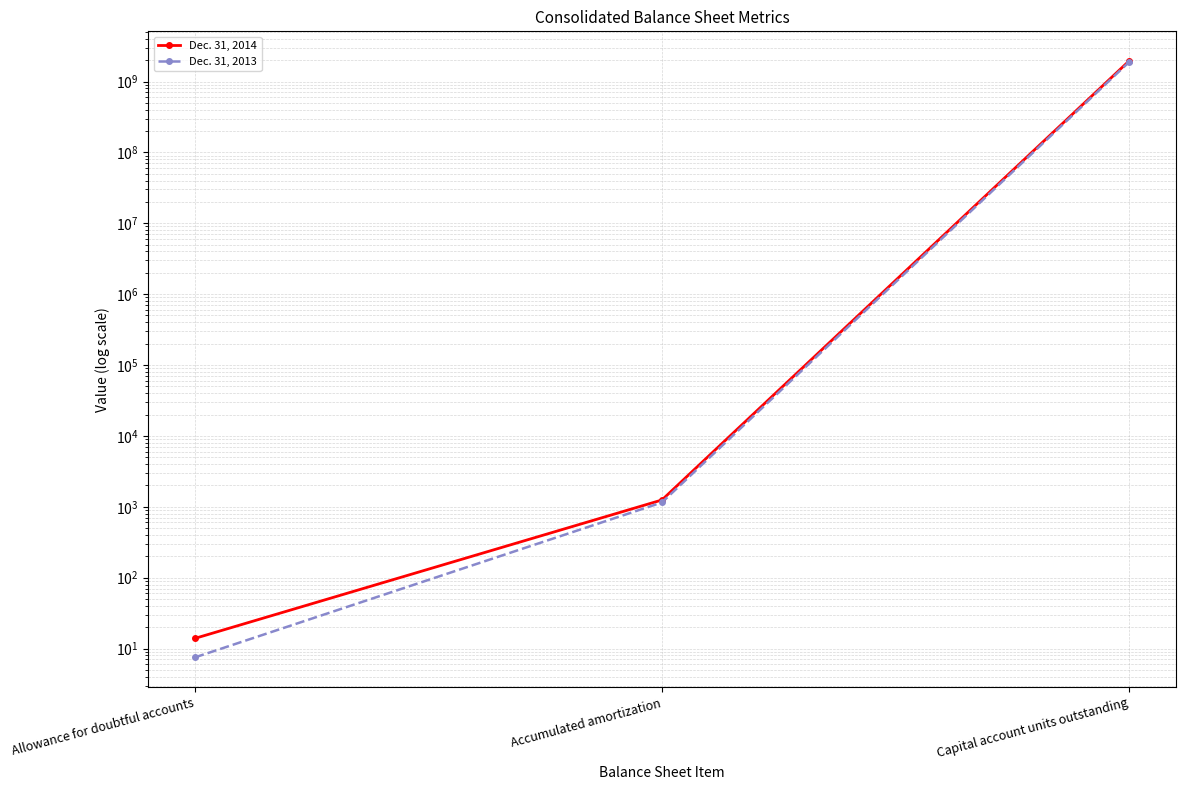

What is the minimum value shown in the chart?

7.5